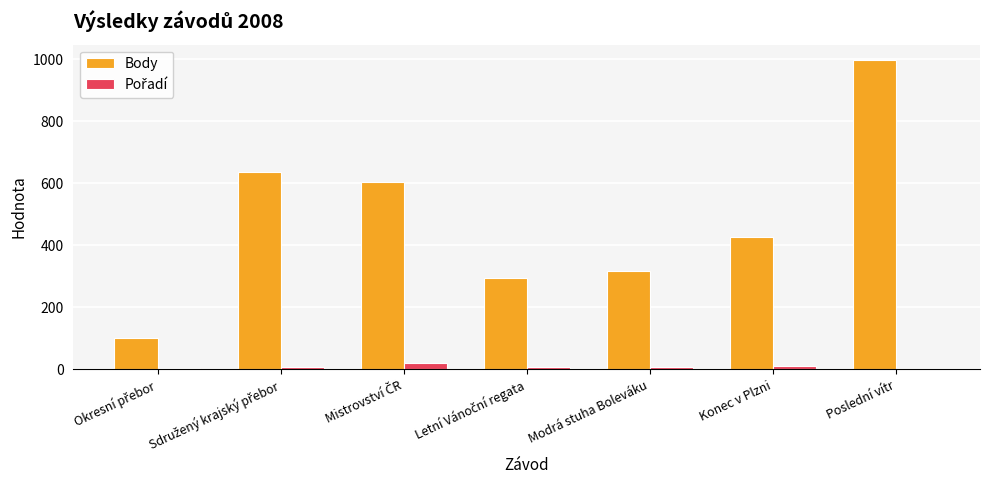

What is the maximum value shown in the chart?

998